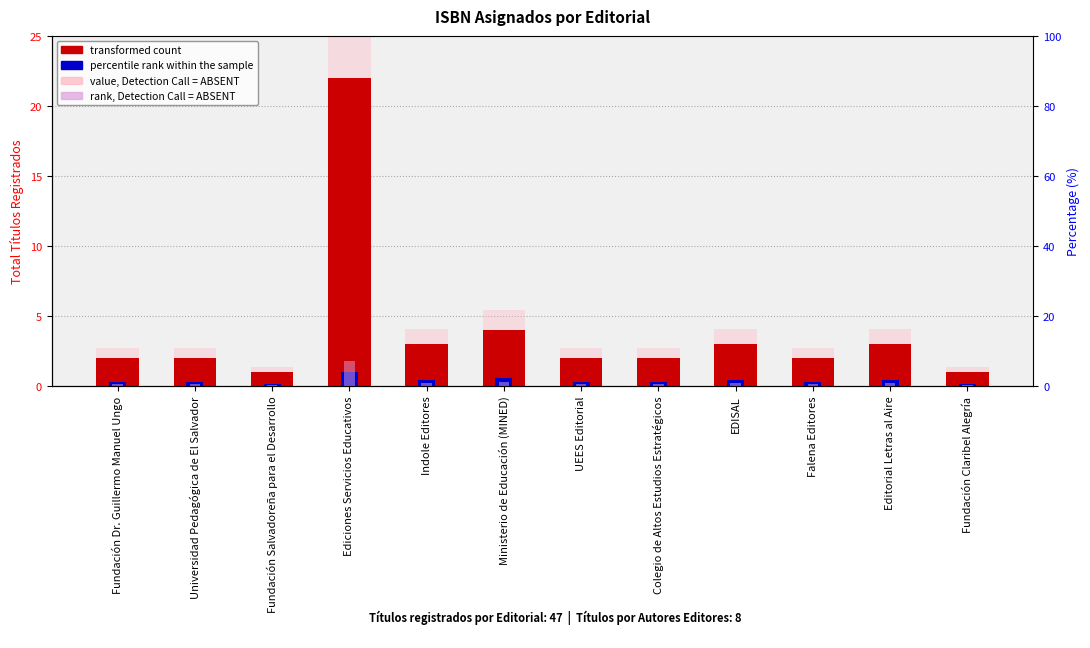

What are all the series names shown in the legend?

transformed count, percentile rank within the sample, value, Detection Call = ABSENT, rank, Detection Call = ABSENT